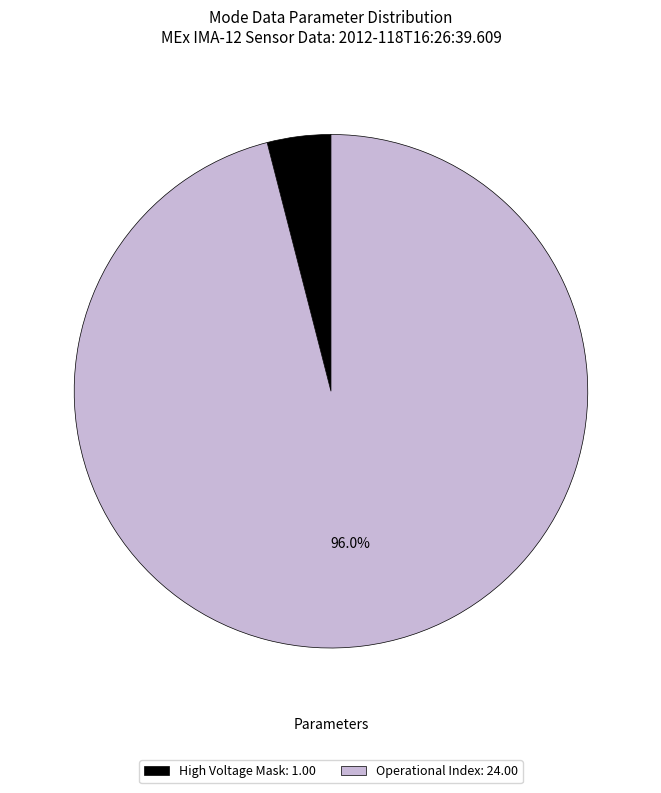

Combined, what portion of the pie is Operational Index: 24.00 and High Voltage Mask: 1.00?

100.0%